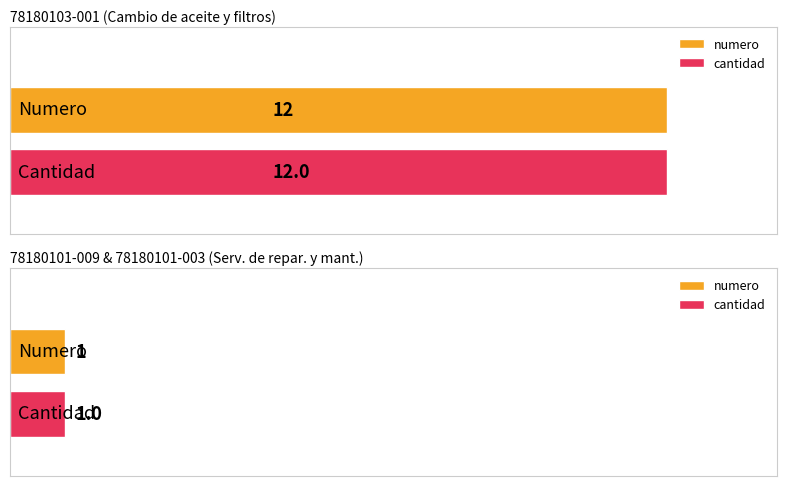

Is the value of cantidad at 78180101-003 greater than the value of numero at 78180103-001?

No